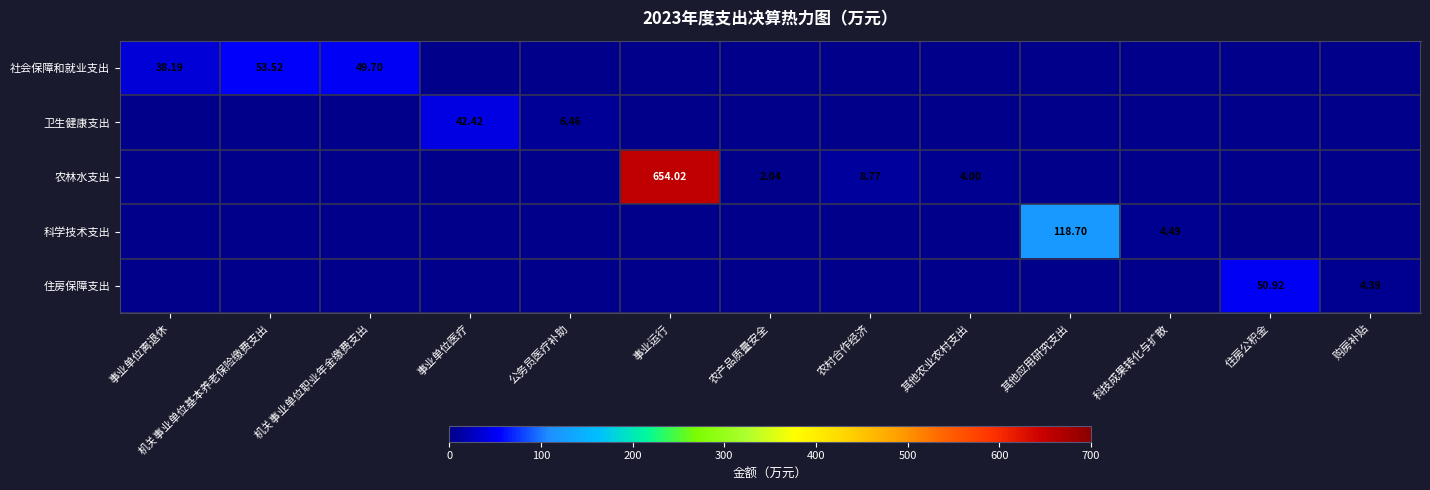

What is the sum of the 科学技术支出 values at 购房补贴 and 科技成果转化与扩散?

4.5